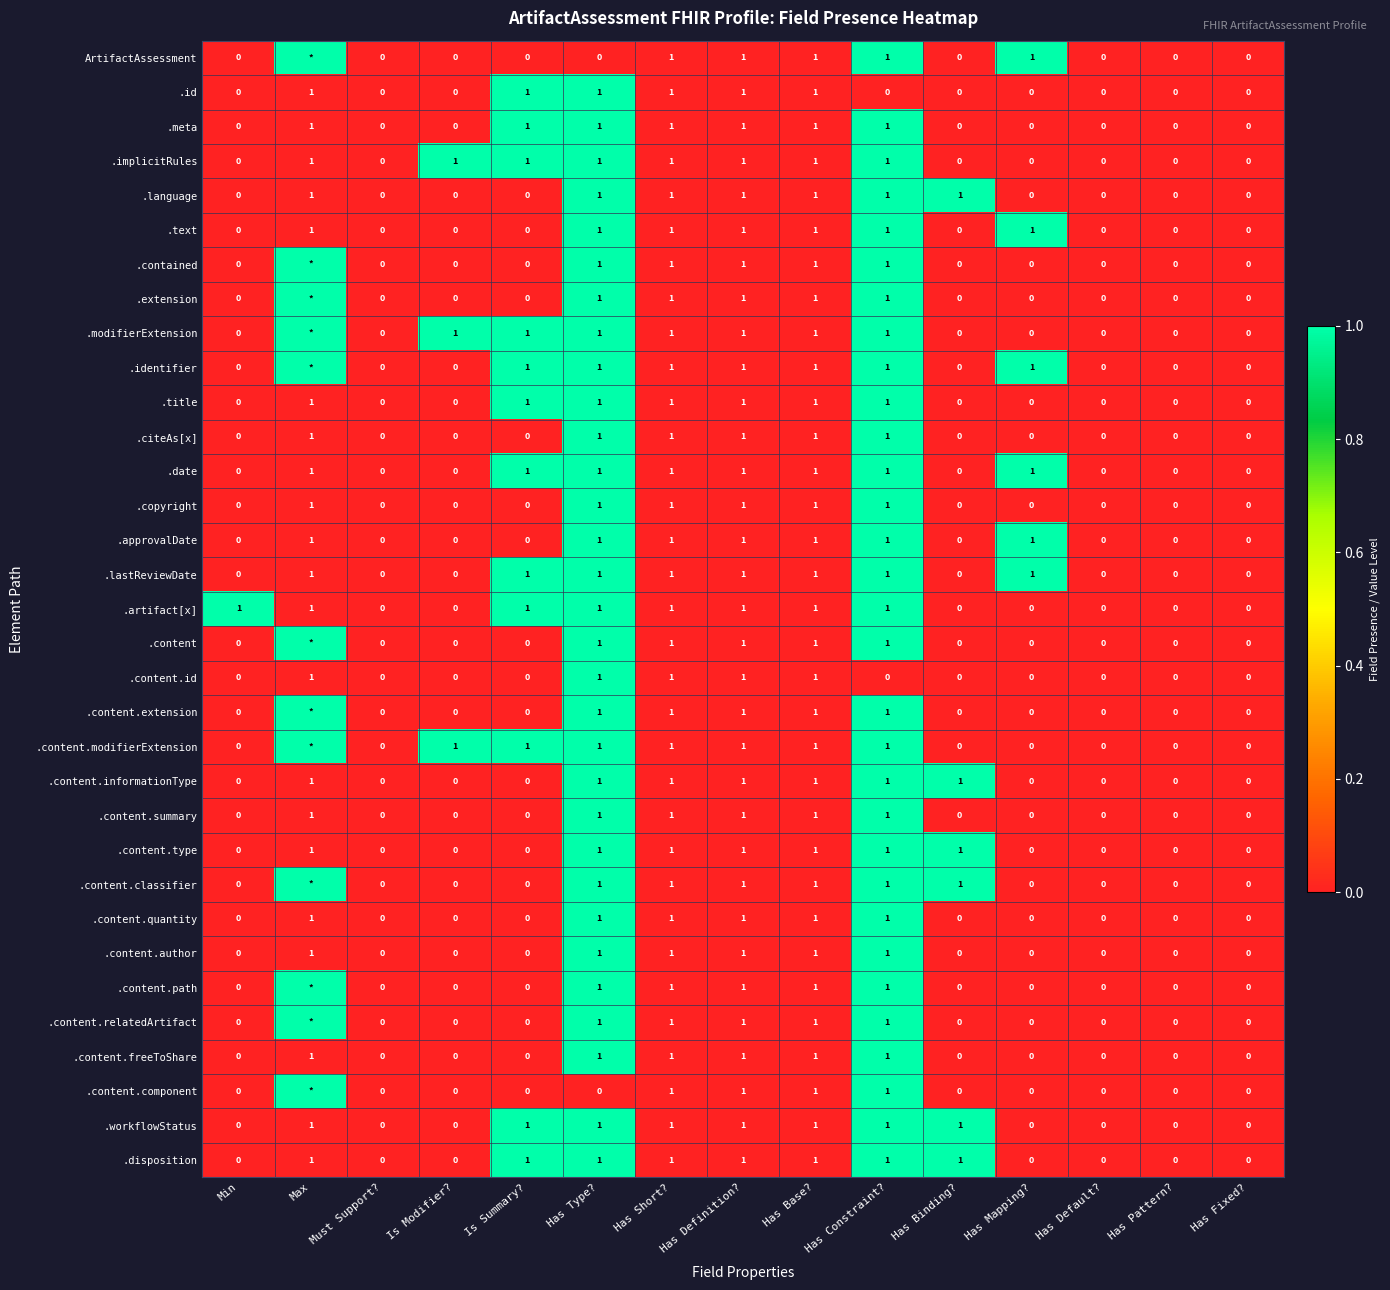

True or false: .workflowStatus has a value of 0 at Is Modifier?.

True